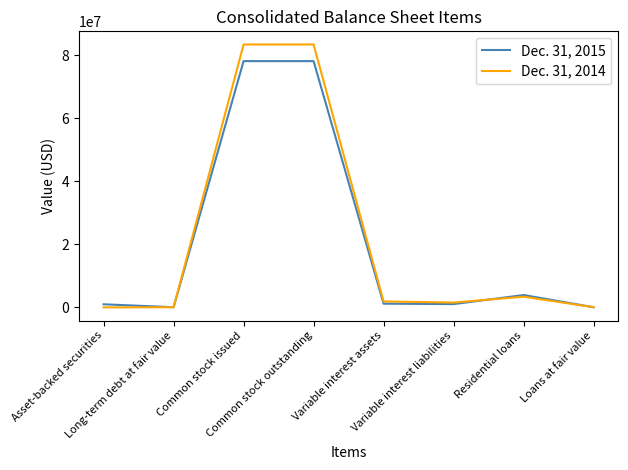

True or false: Dec. 31, 2014 and Dec. 31, 2015 cross at least once.

True